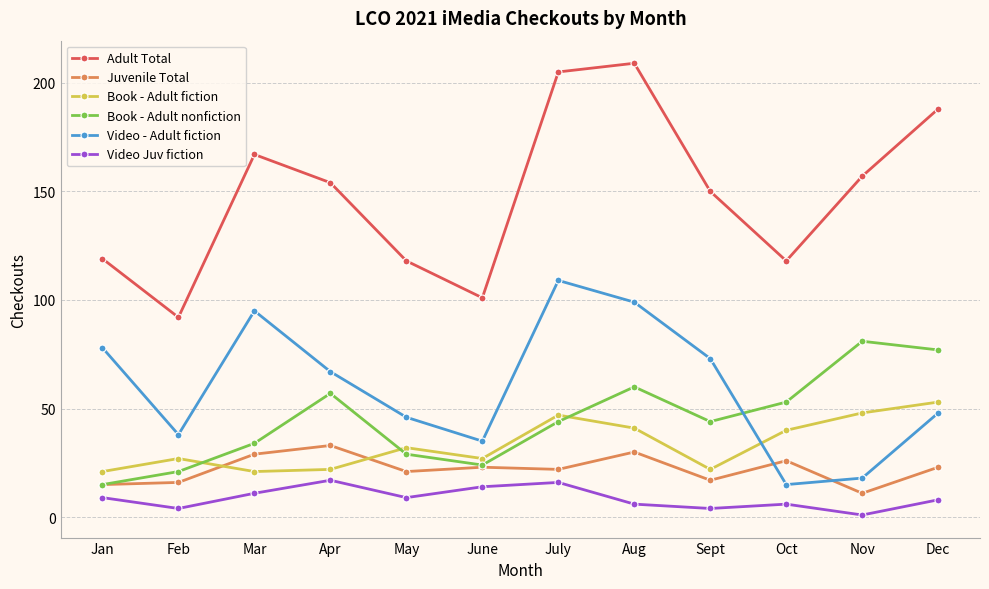

True or false: Book - Adult nonfiction has more than 0 points higher than both neighbors.

True